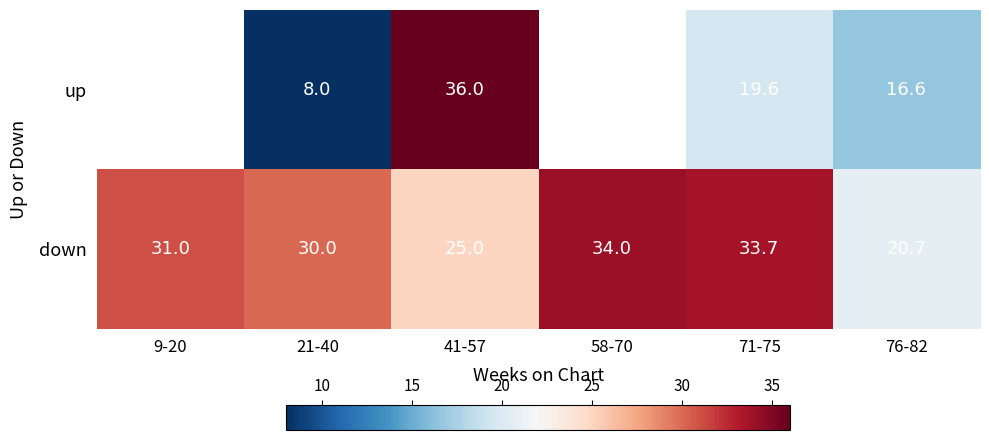

List the series in order of their peak value, highest first.

up, down